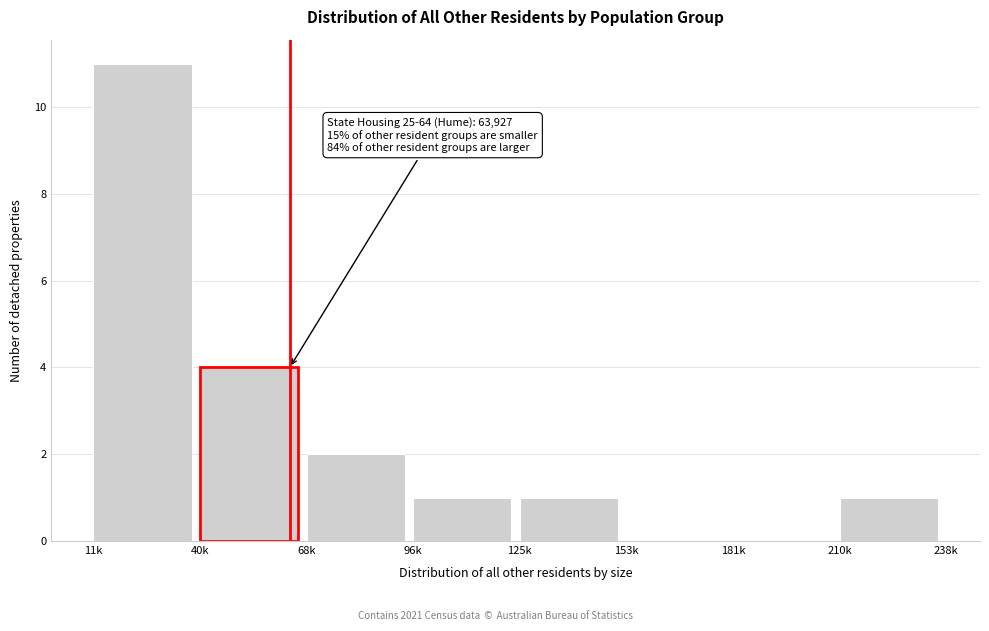

Reading left to right, what are all the values shown in this chart?

11k=11	40k=4	68k=2	96k=1	125k=1	153k=0	181k=0	210k=1